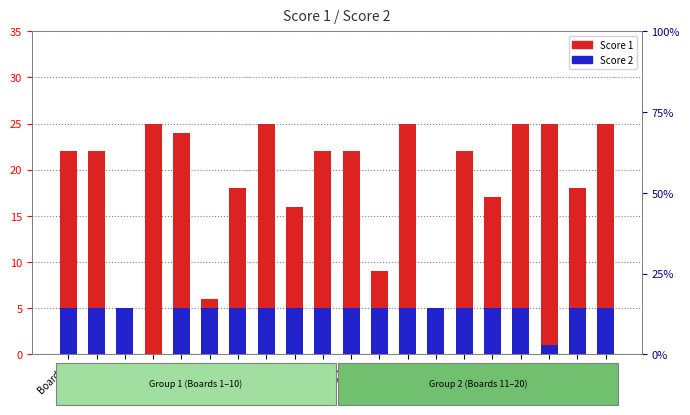

Reading left to right, what are all the values shown in this chart?

Score 1: 22	22	5	25	24	6	18	25	16	22	22	9	25	4	22	17	25	25	18	25
Score 2: 5	5	5	0	5	5	5	5	5	5	5	5	5	5	5	5	5	1	5	5